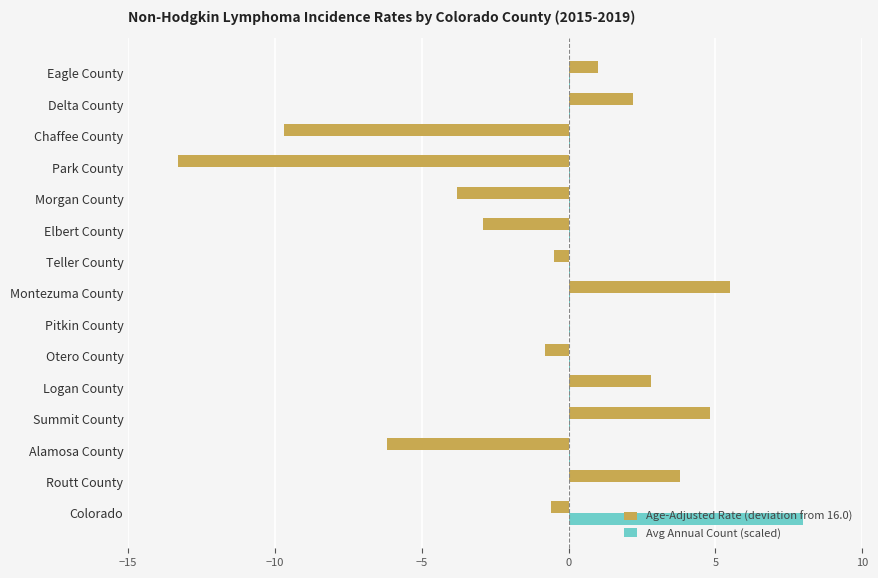

How many series are shown in this chart?

2